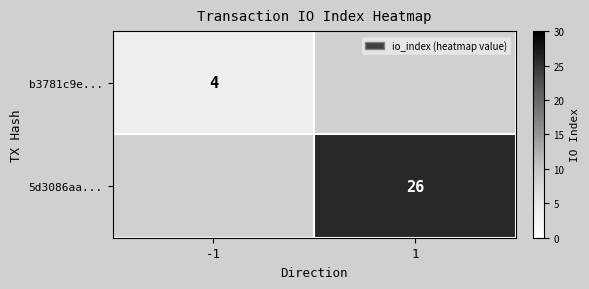

The value of 5d3086aa... at 1 is 26. True or false?

True